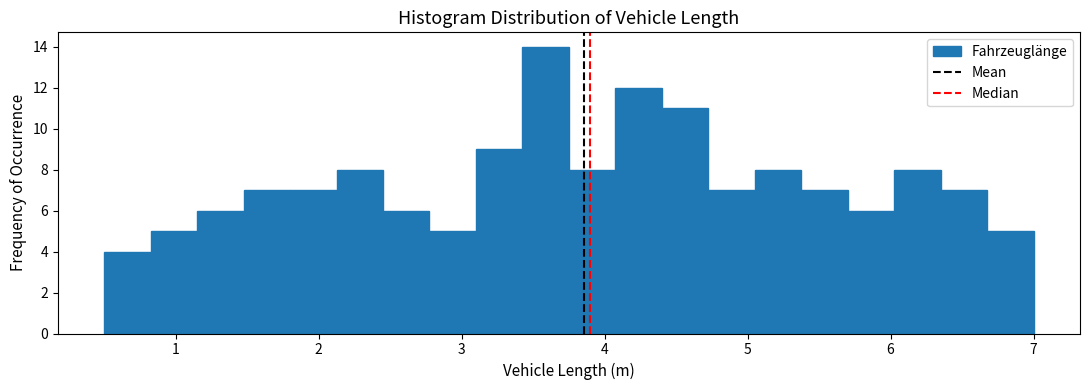

Read against the x-axis, roughly where is the centre of the tallest bar?

3.6